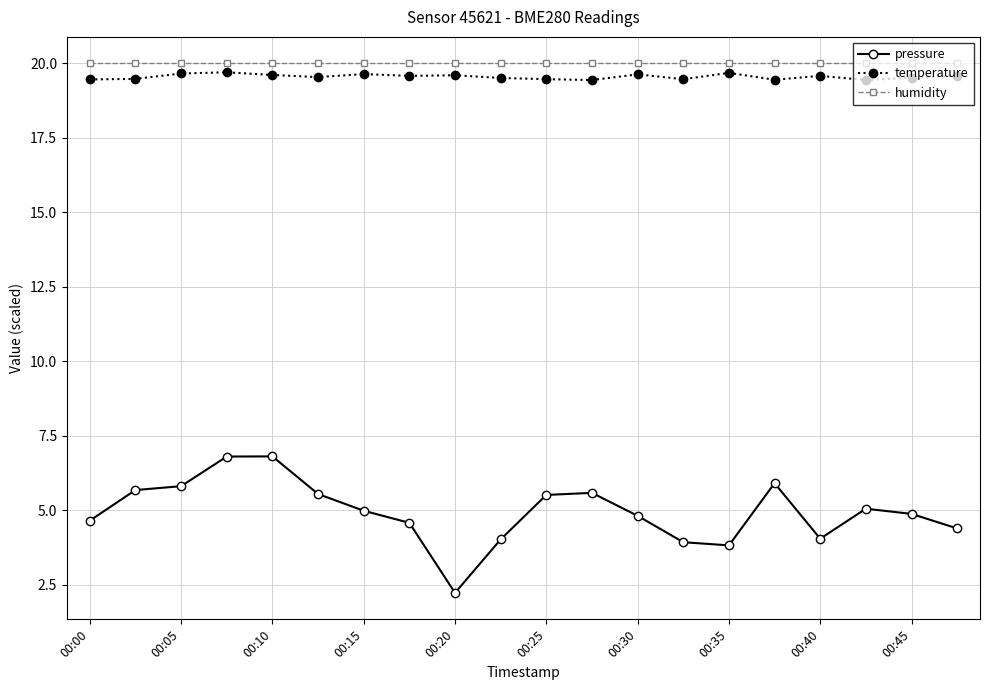

What is the minimum value for humidity?

20.0